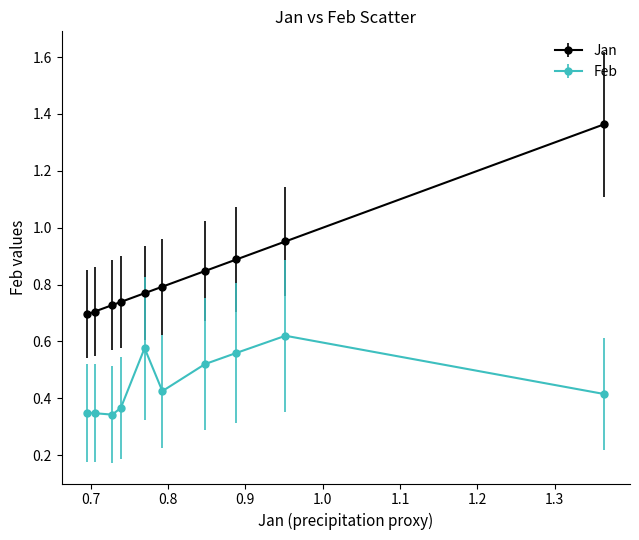

At how many categories does at least one series exceed 0?

10